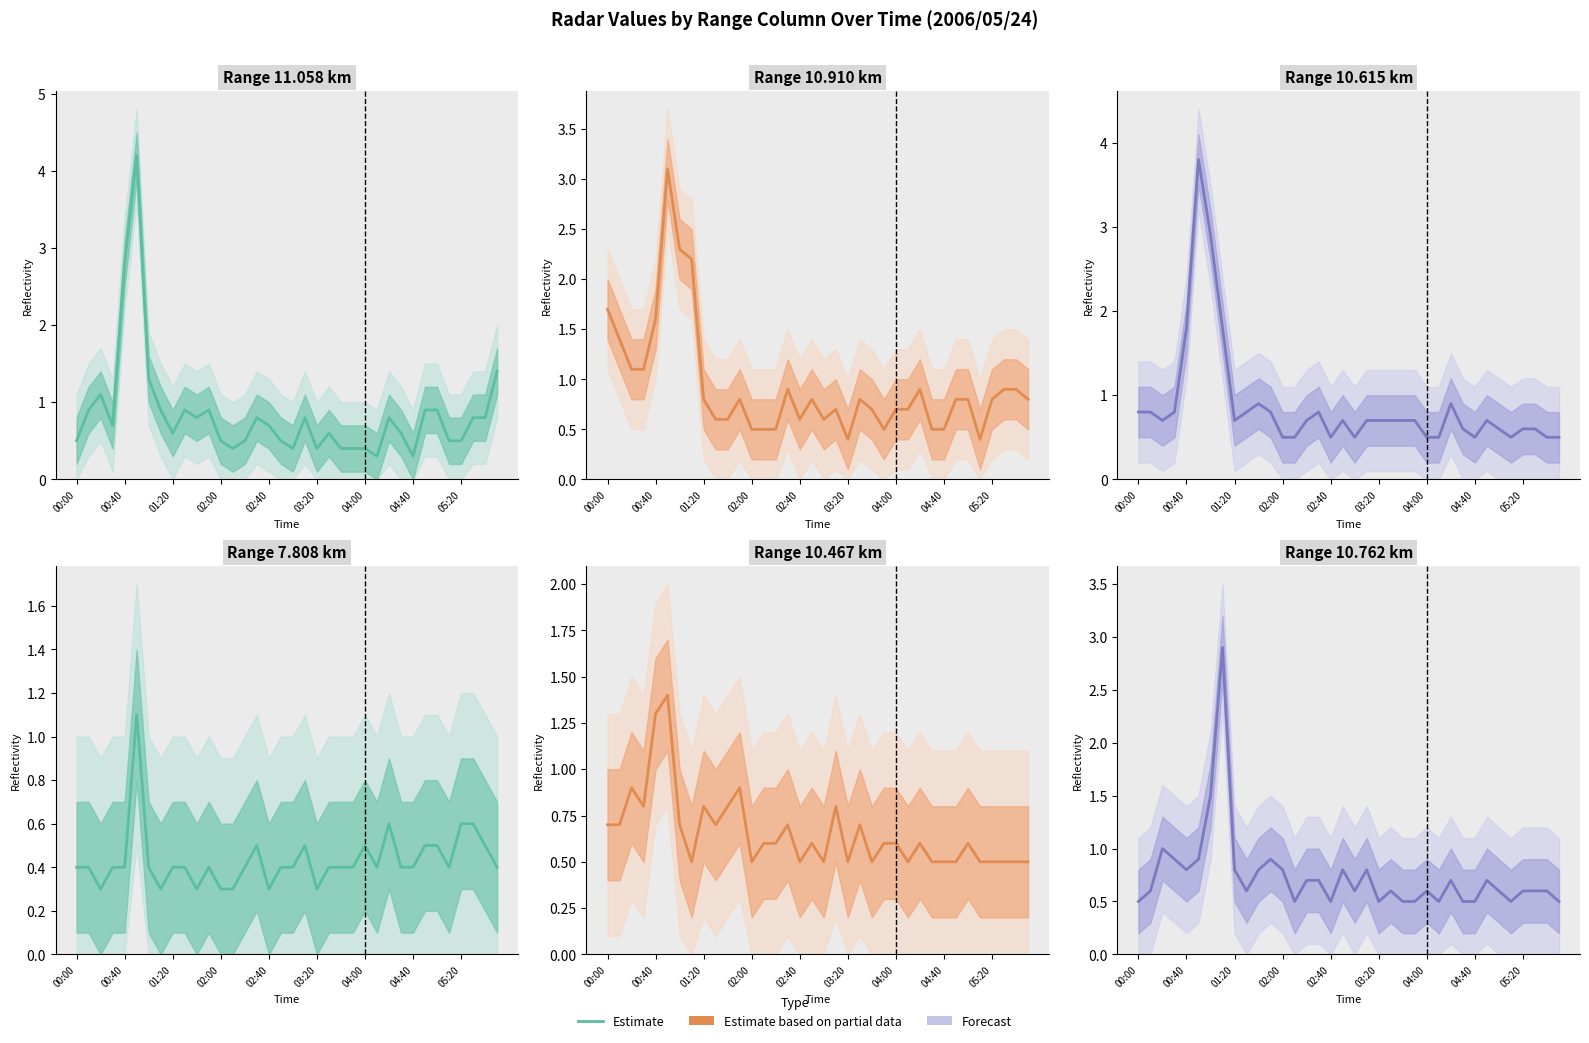

Between 00:30 and 05:50, which series saw the biggest shift?

 11.058